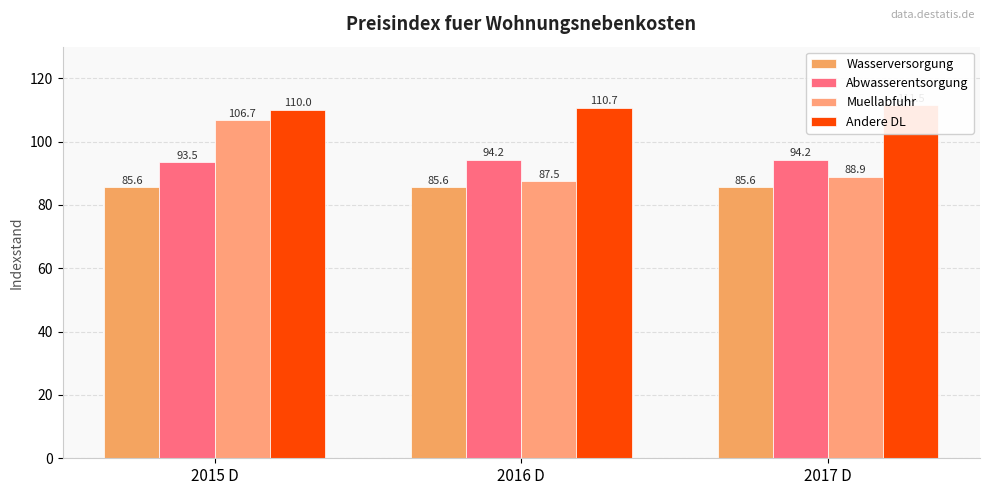

What are all the series names shown in the legend?

Wasserversorgung, Abwasserentsorgung, Muellabfuhr, Andere DL